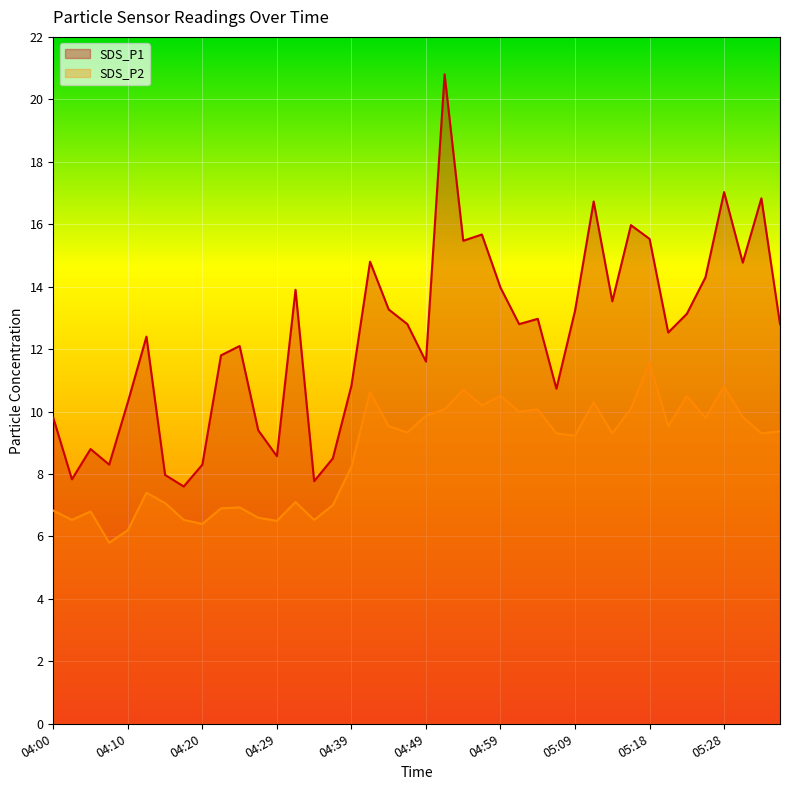

What is the total value across all series at 04:59?

24.5